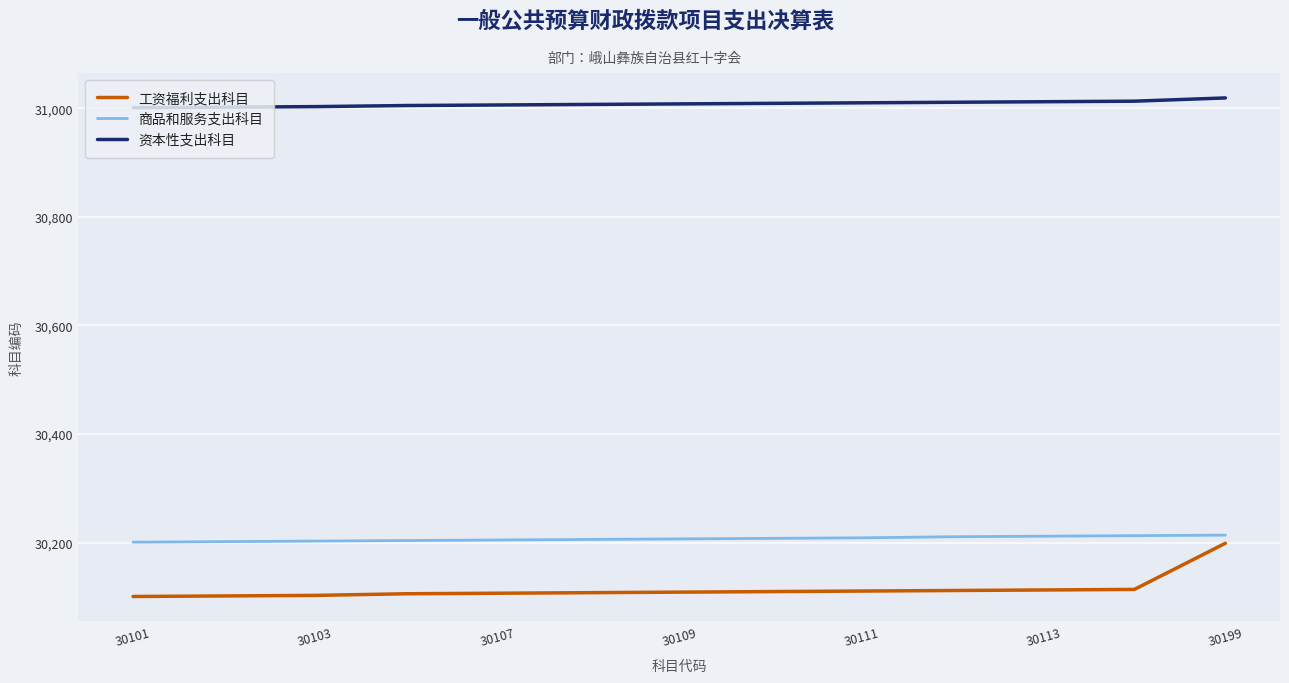

True or false: 商品和服务支出科目 and 资本性支出科目 intersect in this chart.

False